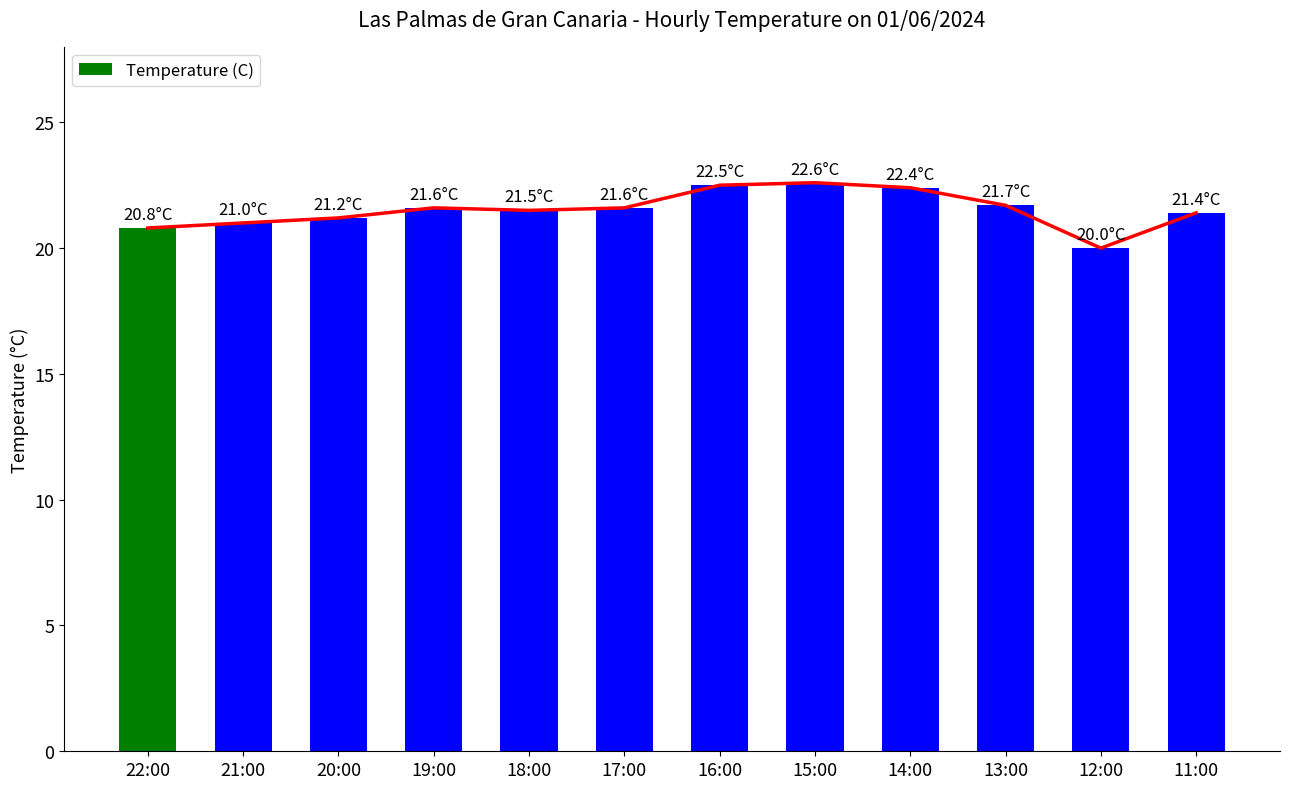

What is the label of the 10th bar from the right?

20:00